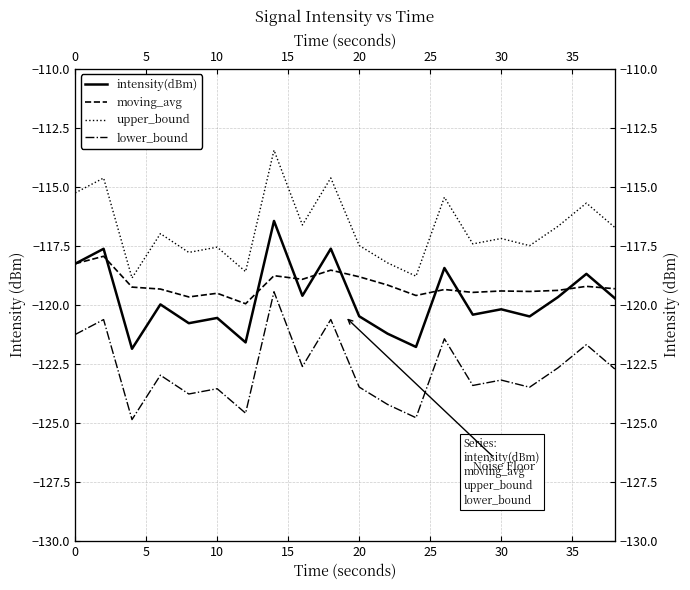

True or false: intensity(dBm) and lower_bound cross at least once.

False